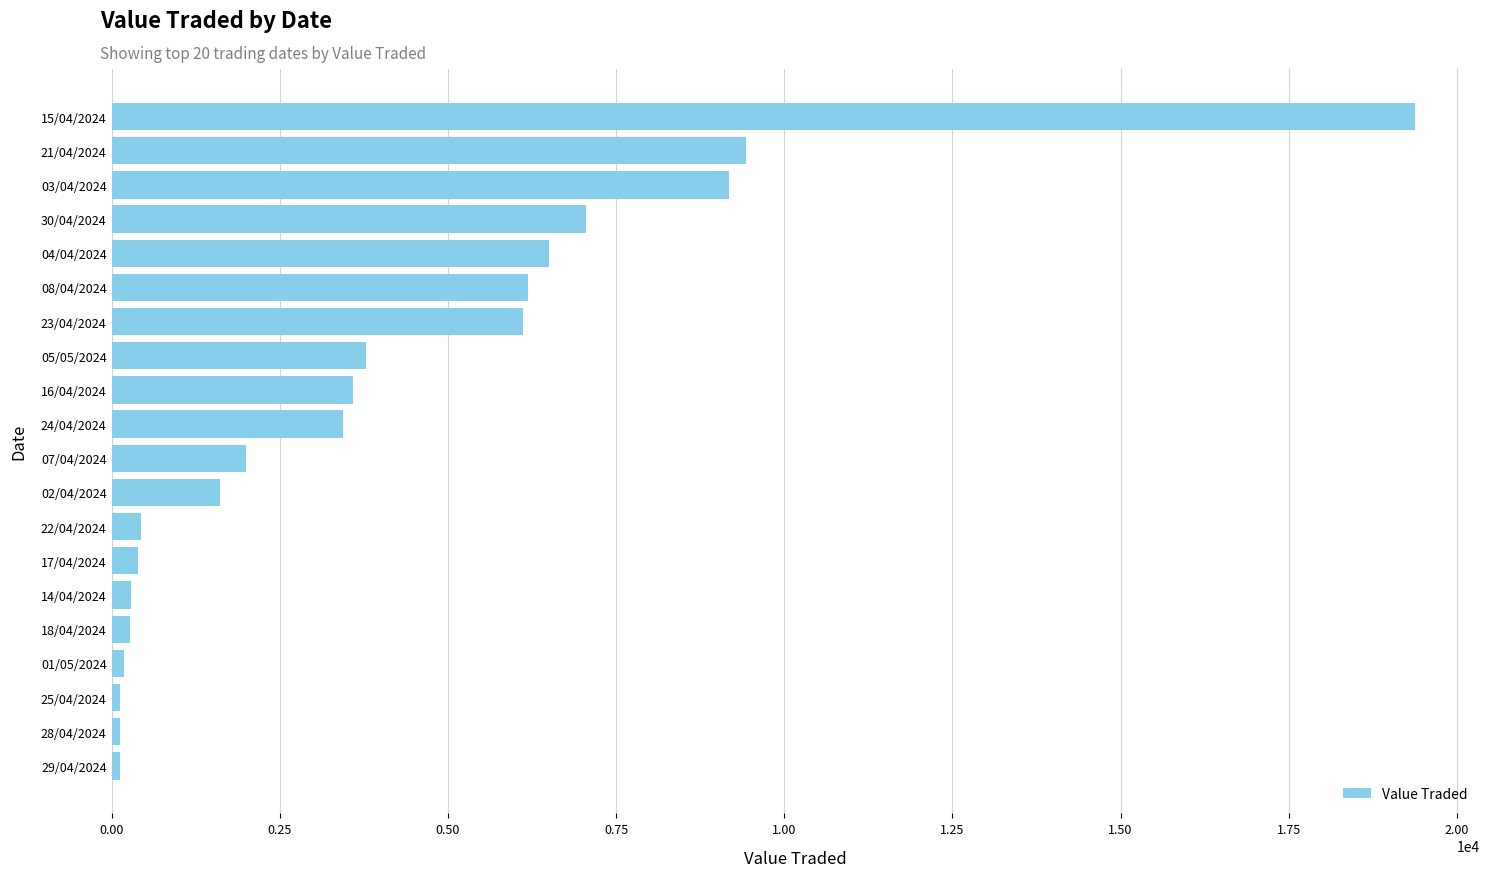

Is it true that the value at 05/05/2024 is 5979?

False